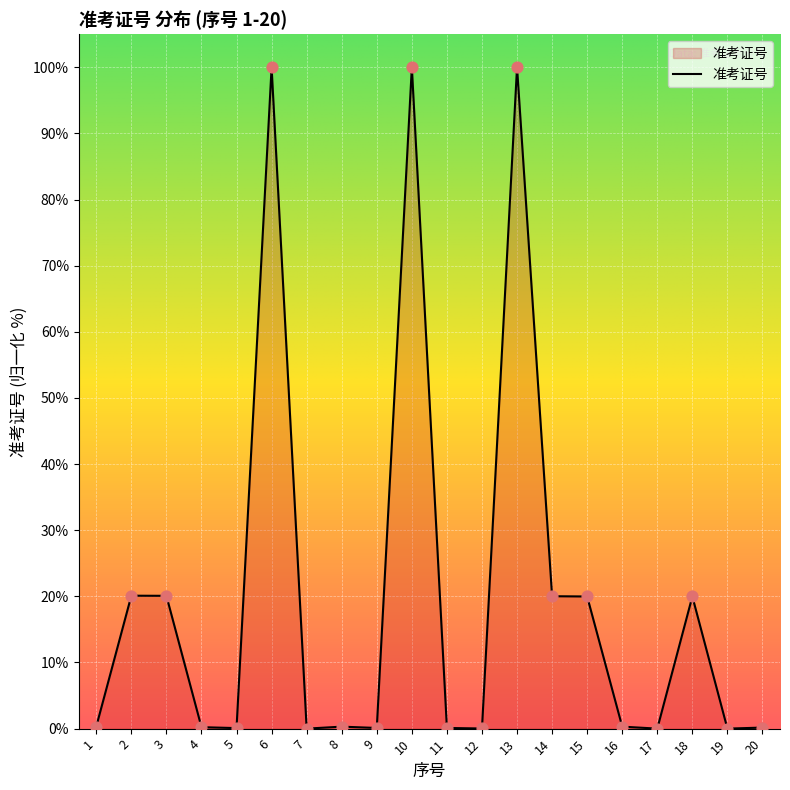

Which has a higher value, 17 or 6?

6